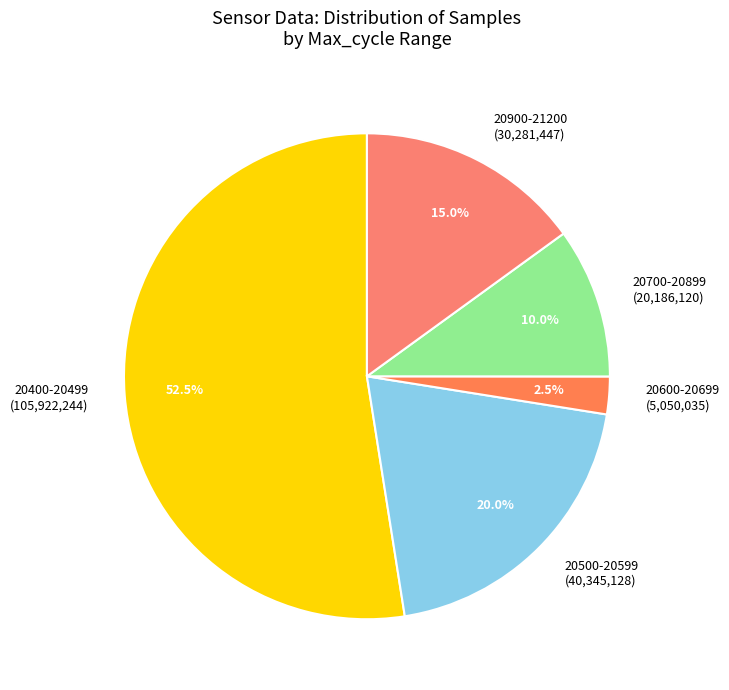

How many segments does this pie chart have?

5